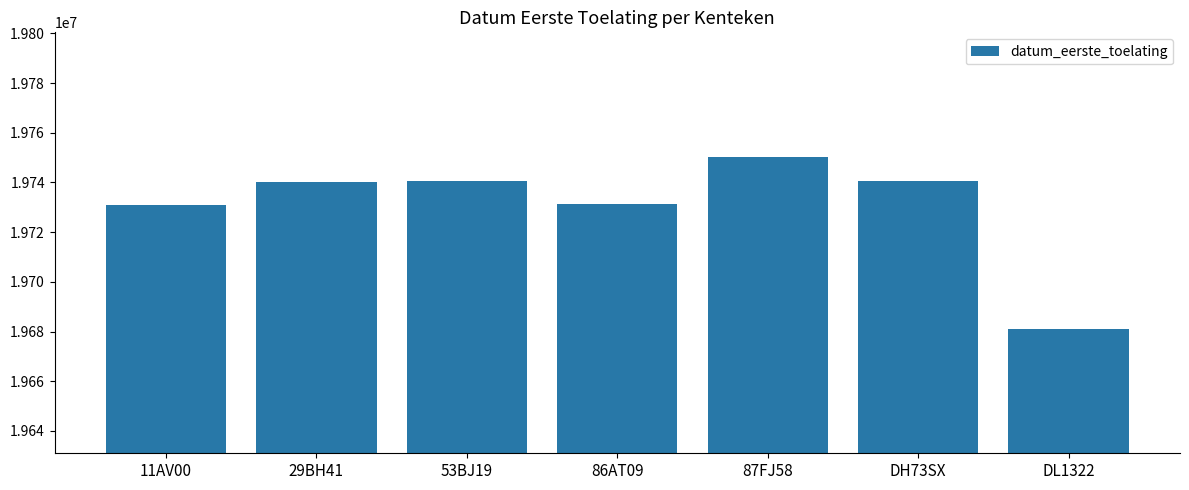

Between 29BH41 and DL1322, which is larger?

29BH41